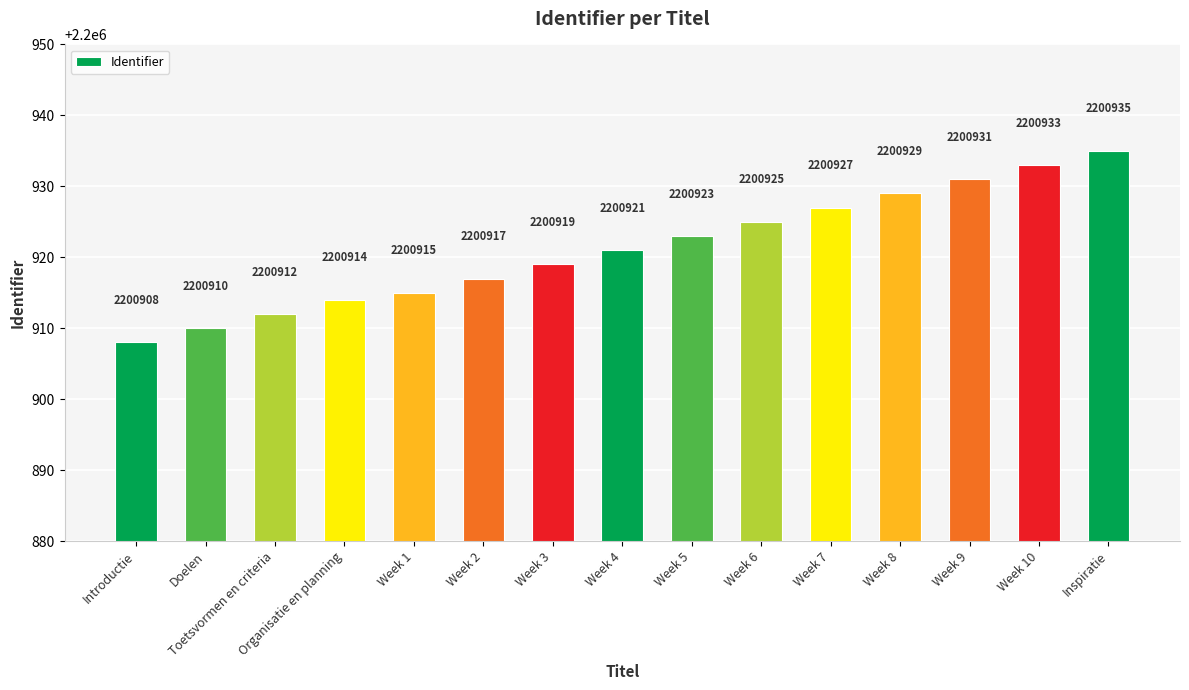

True or false: the data shows 1083749 at Week 8.

False